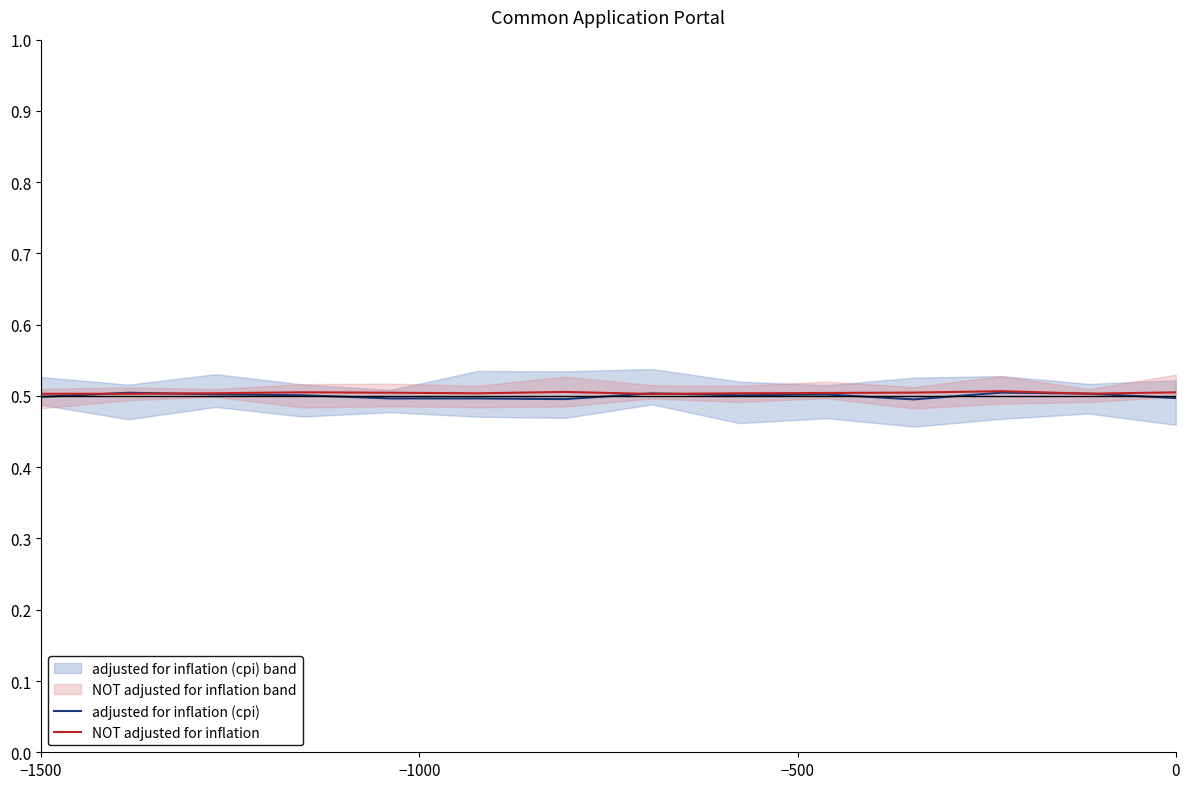

True or false: NOT adjusted for inflation and adjusted for inflation (cpi) cross at least once.

True